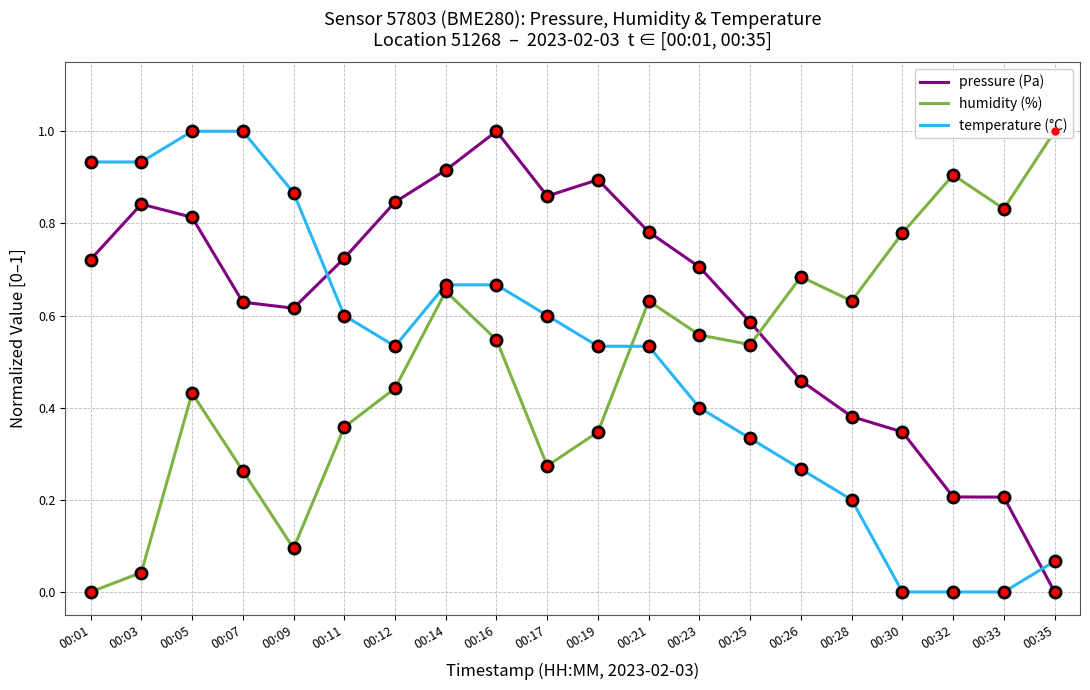

Which category has the highest value in the temperature (°C) series?

00:05